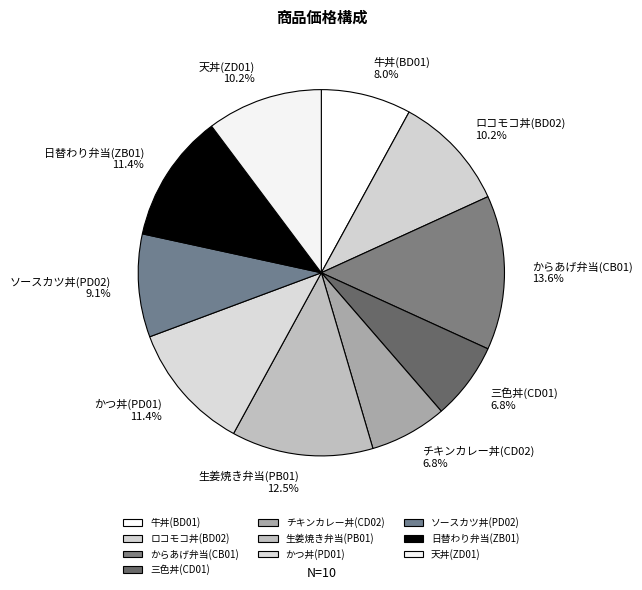

Is it true that かつ丼(PD01) is 11% of the pie?

True